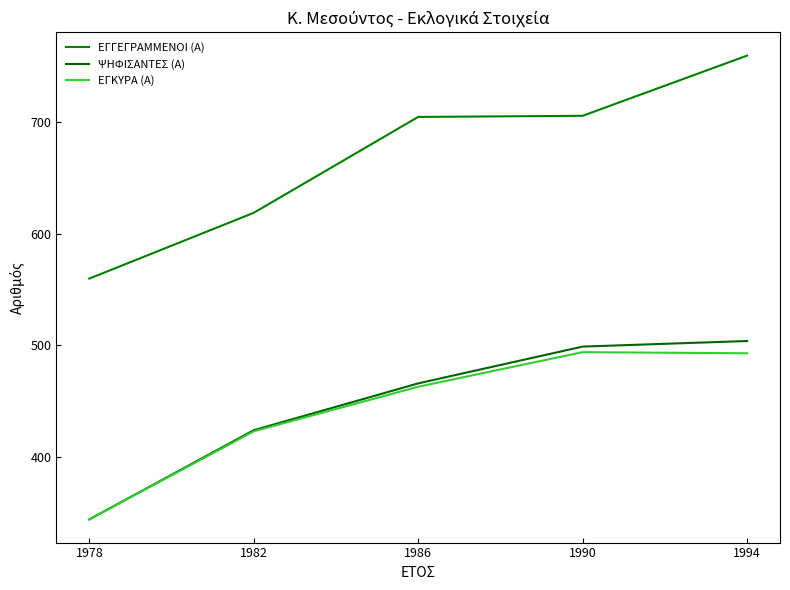

What is the highest value of the ΕΓΓΕΓΡΑΜΜΕΝΟΙ (Α) series?

760